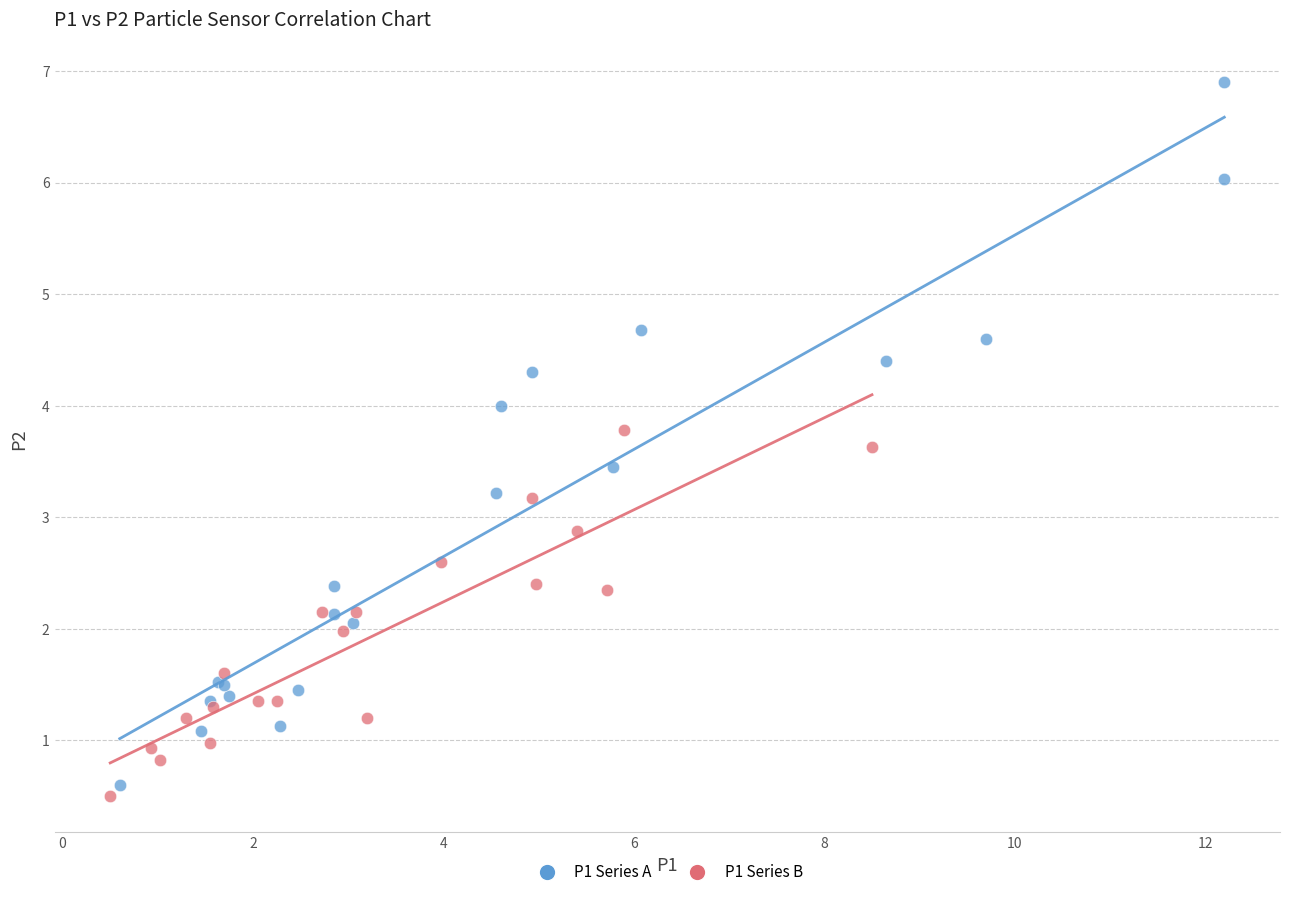

Which series has the largest Y range (max minus min)?

P1 Series A